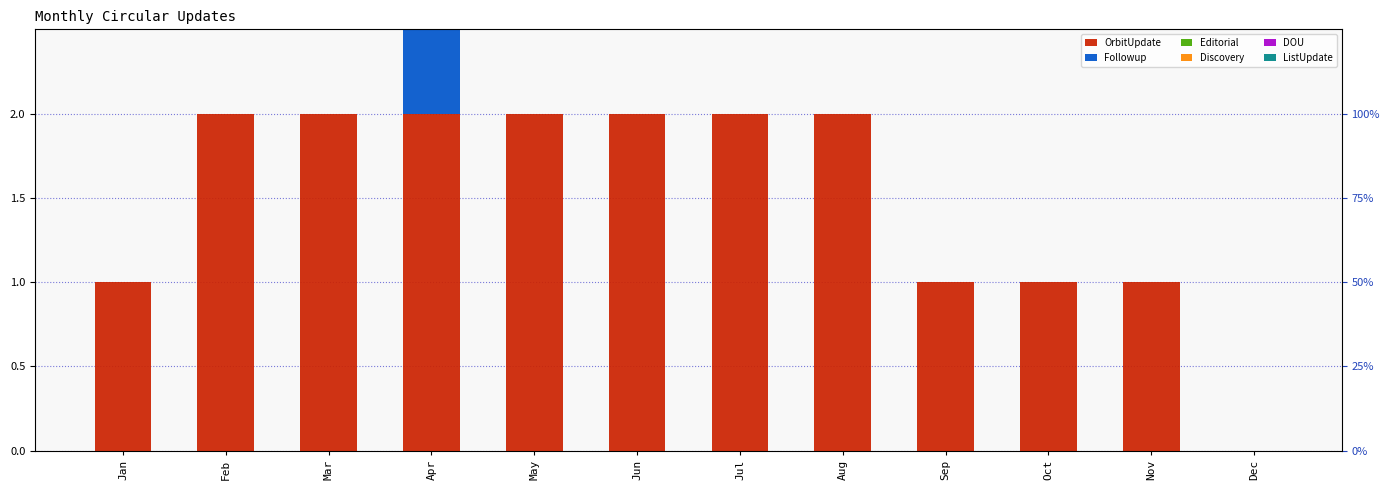

List the series in order of their peak value, lowest first.

Editorial, Discovery, DOU, ListUpdate, Followup, OrbitUpdate